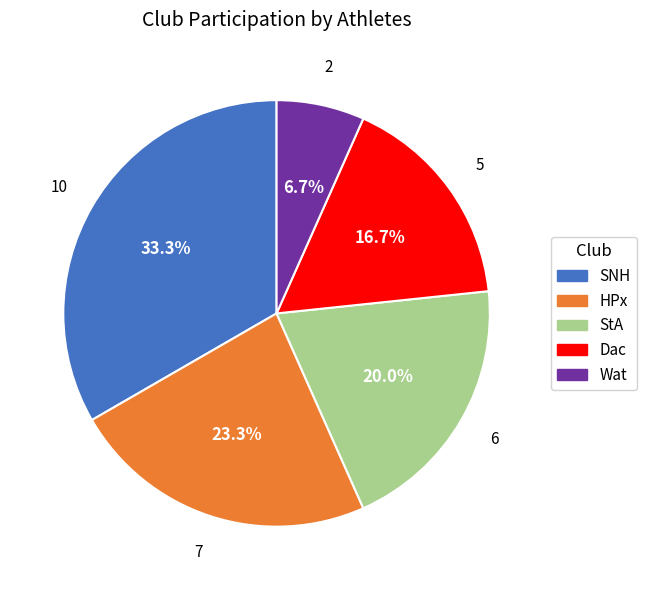

How many slices are in this pie chart?

5